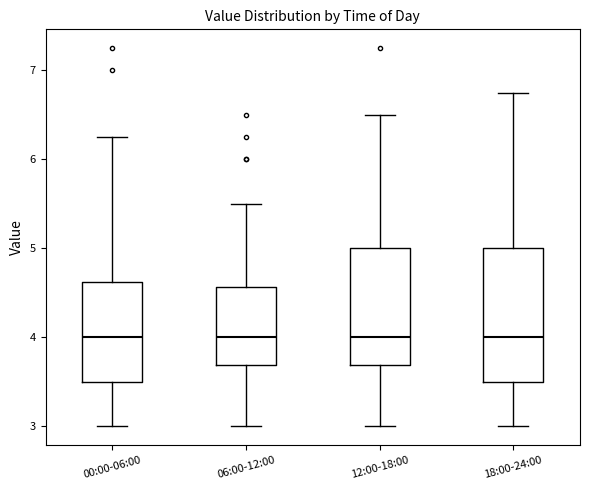

Reading left to right, transcribe this box plot: for each box, give where its median line is, the range the box spans, and where its two whiskers end, as read against the y-axis. The values are not printed on the chart, so give them approximately, as read against the axis.

00:00-06:00: median 4.0, box 3.5 to 4.6, whiskers 3.0 to 6.3
06:00-12:00: median 4.0, box 3.7 to 4.6, whiskers 3.0 to 5.5
12:00-18:00: median 4.0, box 3.7 to 5.0, whiskers 3.0 to 6.5
18:00-24:00: median 4.0, box 3.5 to 5.0, whiskers 3.0 to 6.8